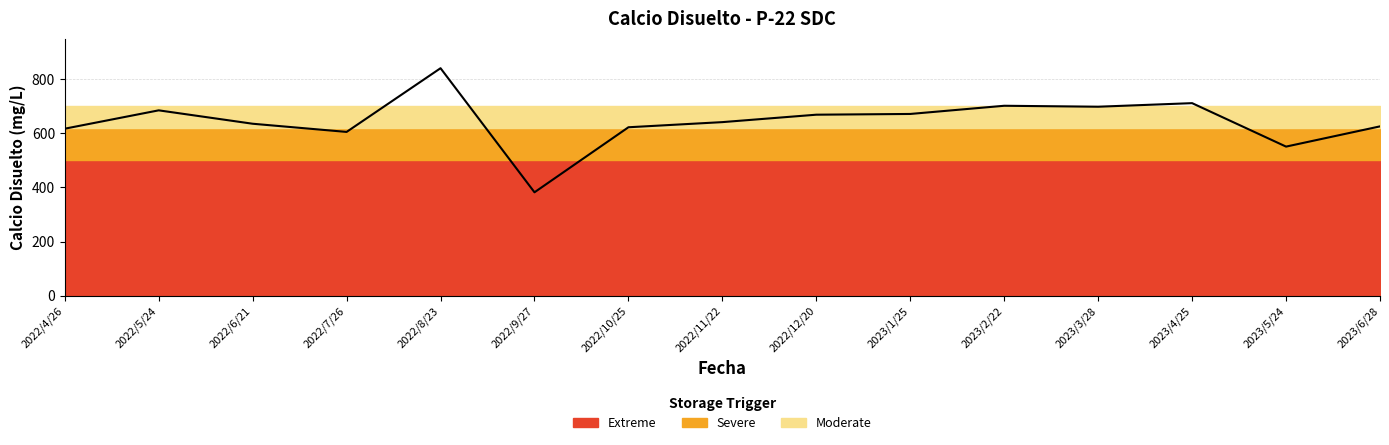

How many distinct data groups are displayed?

1